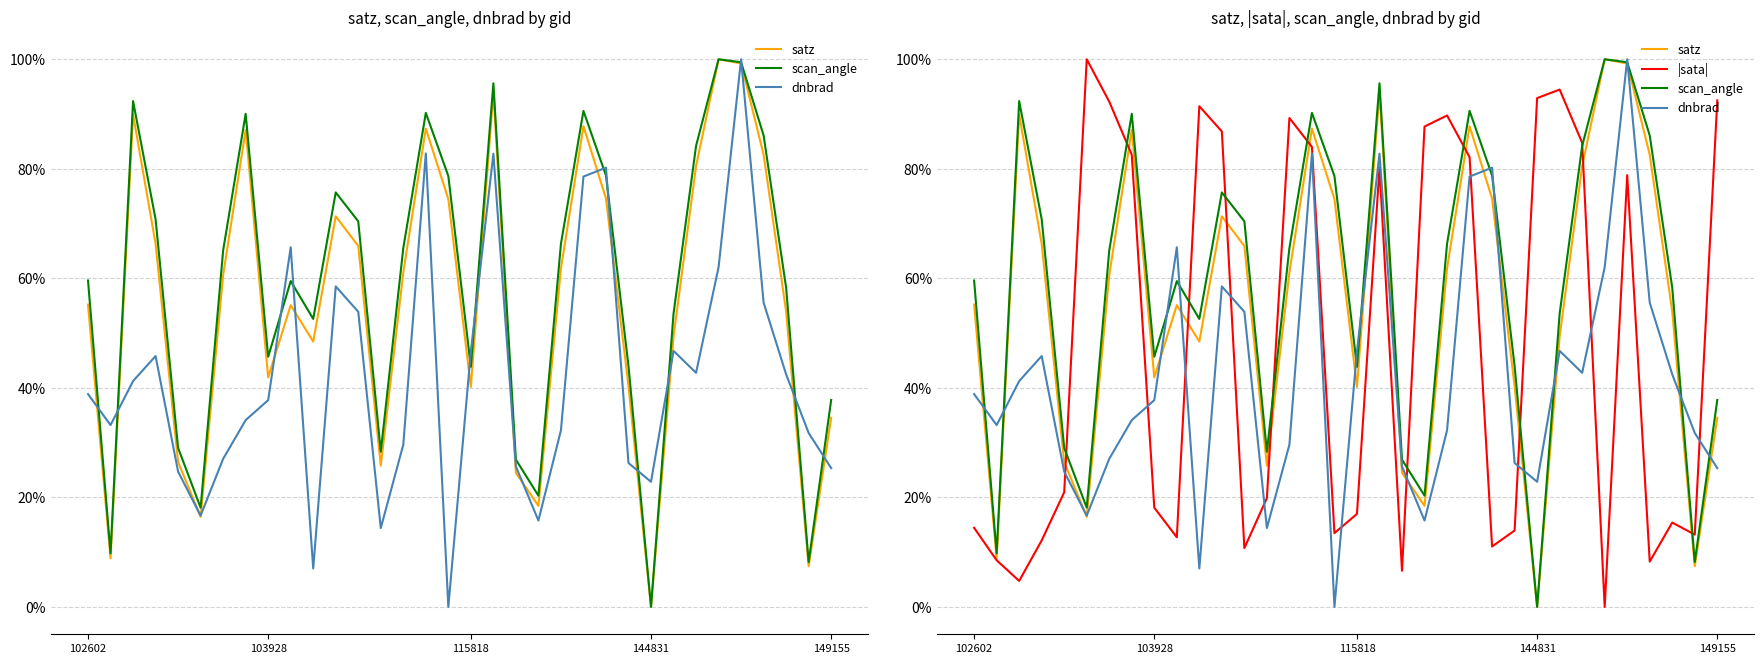

What is the value of the |sata| point at the 5th from the left?

0.2